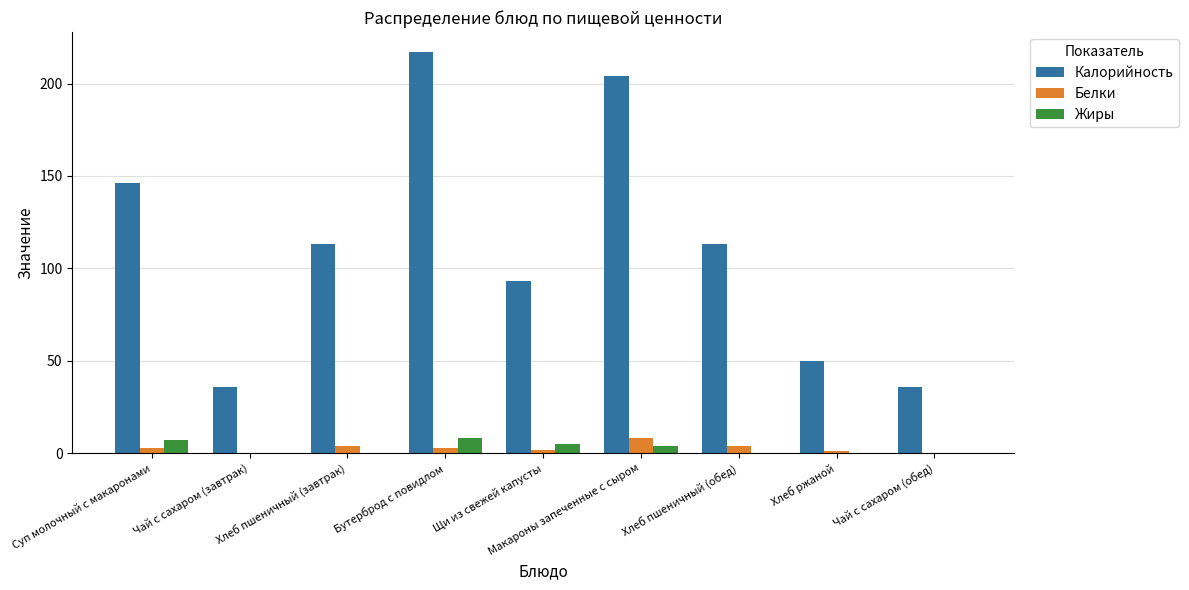

What are all the series names shown in the legend?

Калорийность, Белки, Жиры